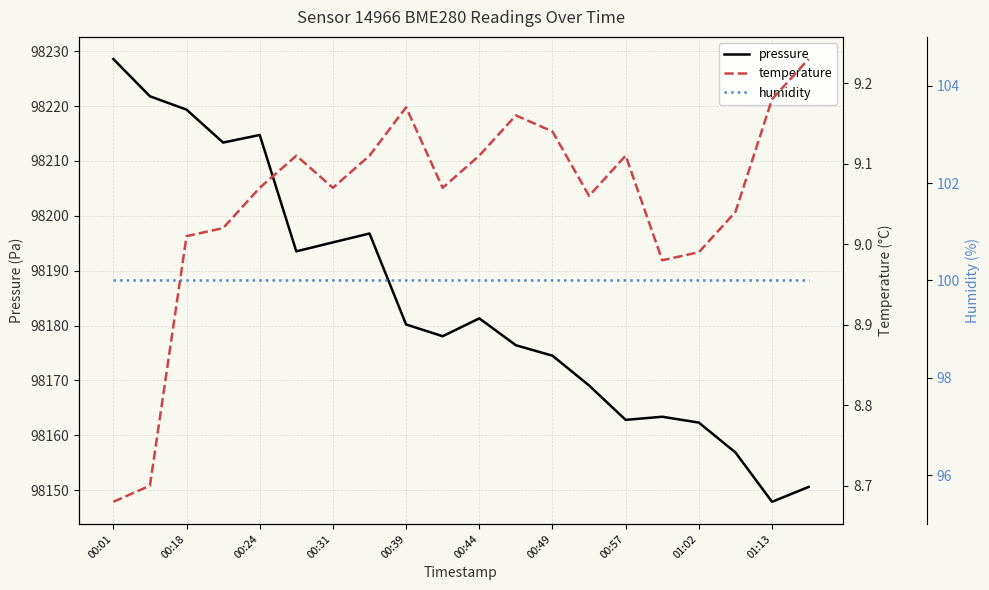

What is the value of the temperature point at the 18th from the left?

9.0